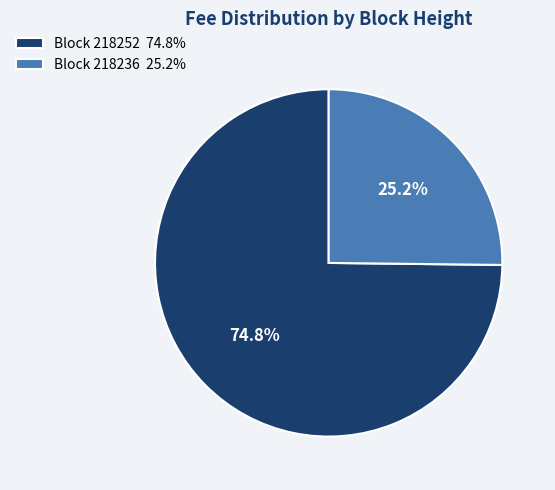

What percentage do Block 218236 25.2% and Block 218252 74.8% together represent?

100.0%